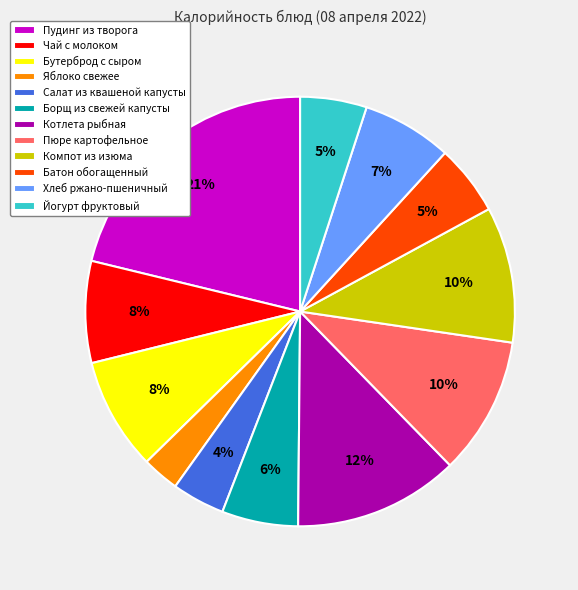

True or false: Котлета рыбная accounts for 12% of the total.

True